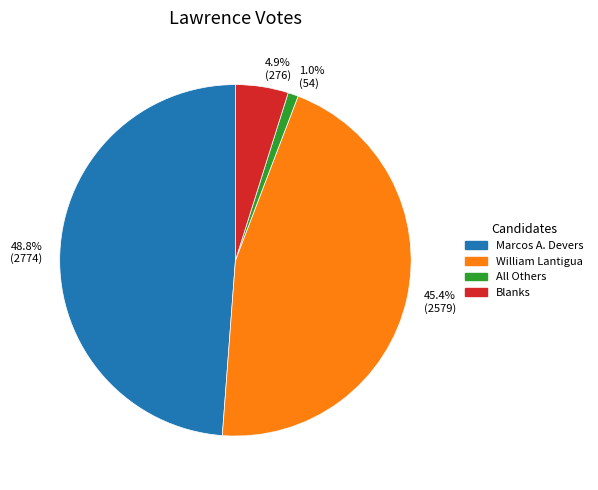

Rank the categories by value from lowest to highest.

1.0% (54), 4.9% (276), 45.4% (2579), 48.8% (2774)